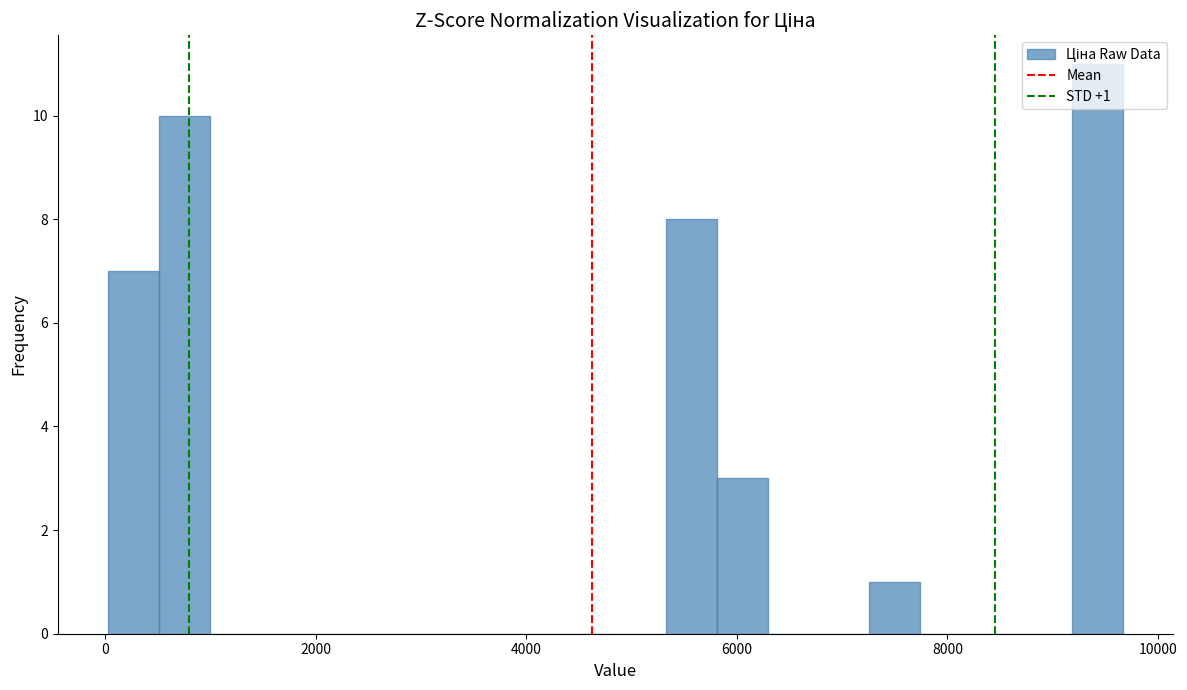

Read against the x-axis, roughly where is the centre of the tallest bar?

9400